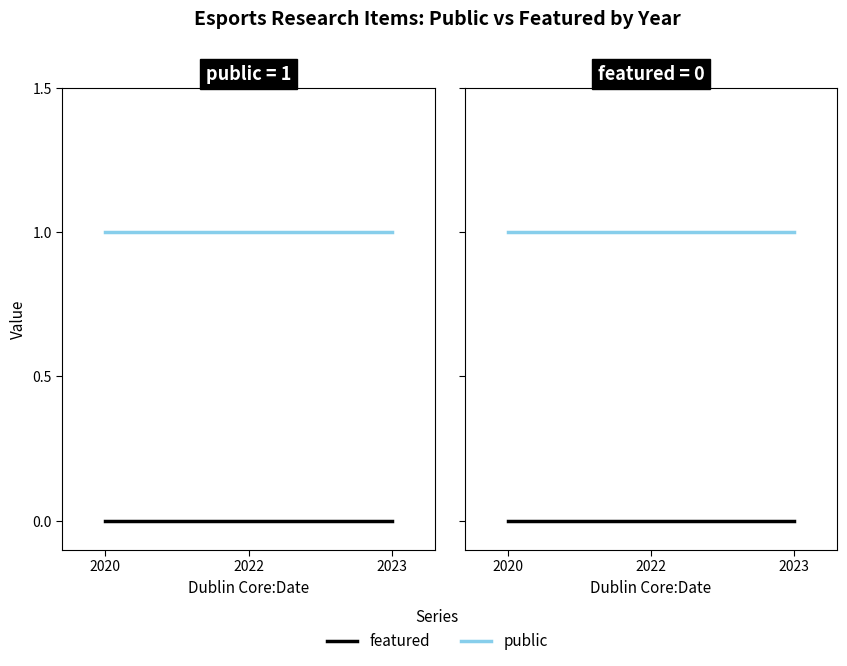

Is this an area chart (filled region under the line)?

No